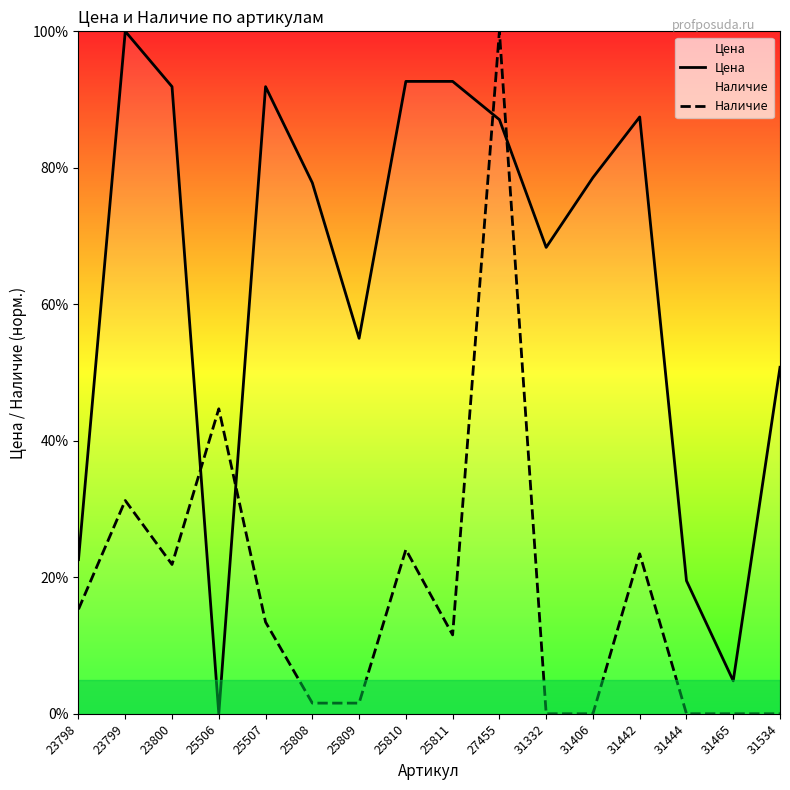

At which label is Наличие closest to 50?

25506